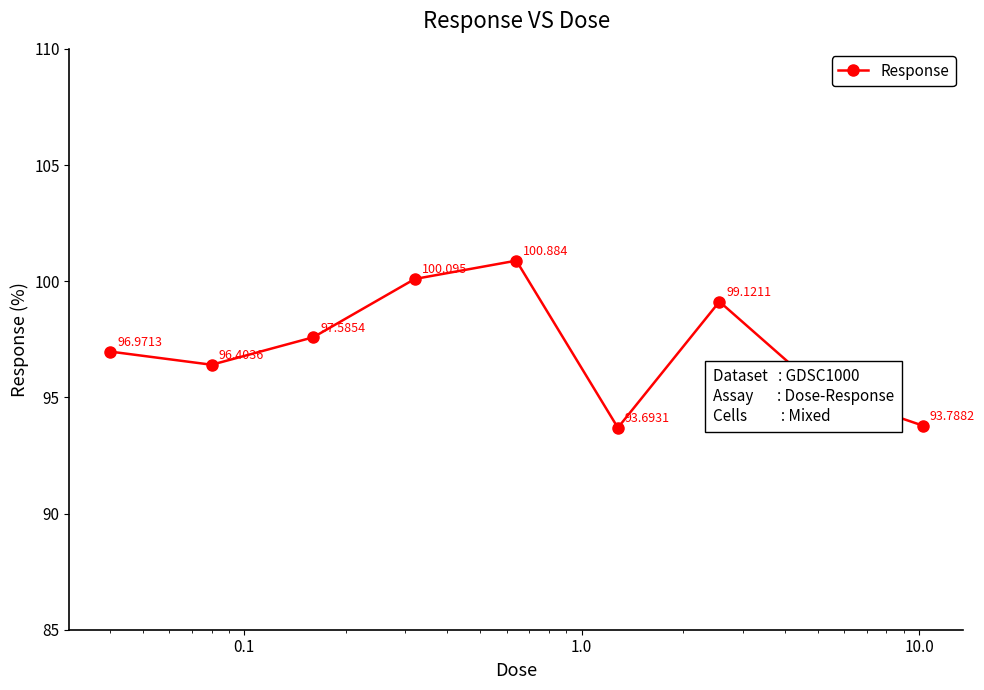

How many lines are shown in the chart?

1